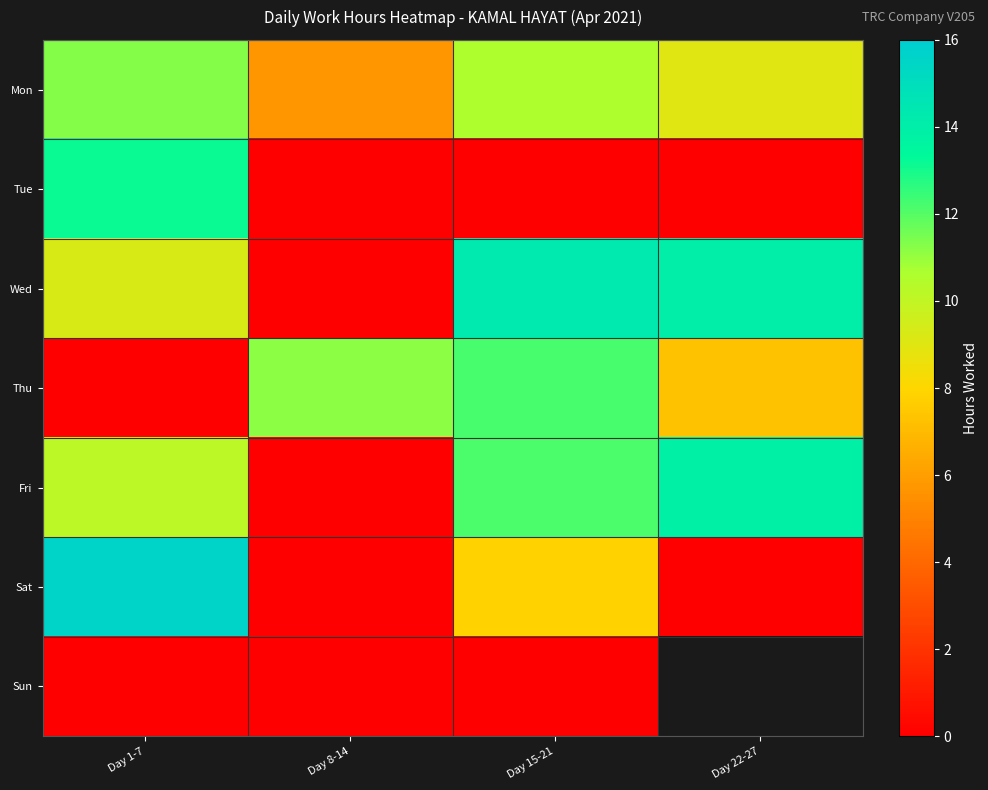

What value does the Fri series have at Day 1-7?

10.1